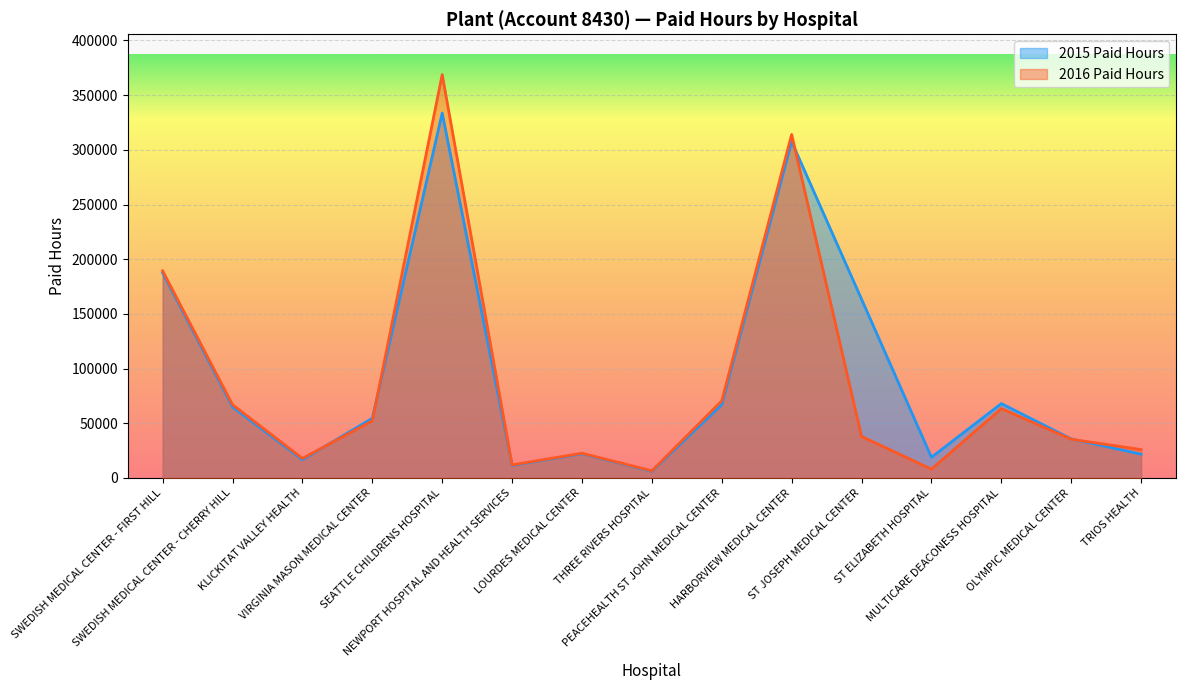

How many data points does each series have?

15